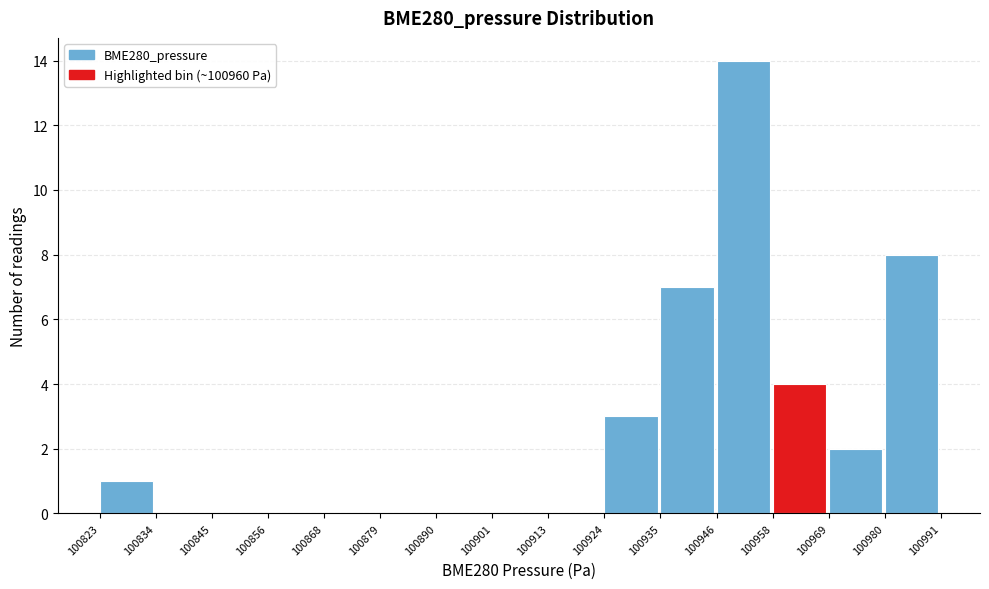

Reading left to right, transcribe this chart: for each bar, give the range it covers on the x-axis and its height. The values are not printed on the chart, so give them approximately, as read against the axis.

100823 to 100834: 1
100834 to 100845: 0
100845 to 100856: 0
100856 to 100868: 0
100868 to 100879: 0
100879 to 100890: 0
100890 to 100901: 0
100901 to 100913: 0
100913 to 100924: 0
100924 to 100935: 3
100935 to 100946: 7
100946 to 100958: 14
100958 to 100969: 4
100969 to 100980: 2
100980 to 100991: 8